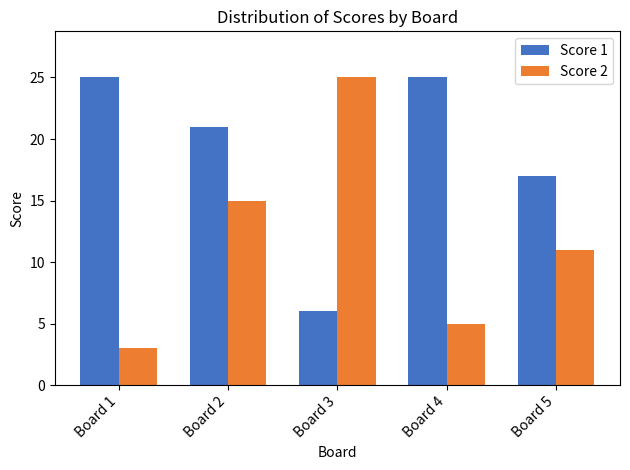

Is the value of Score 1 at Board 3 greater than the value of Score 2 at Board 5?

No